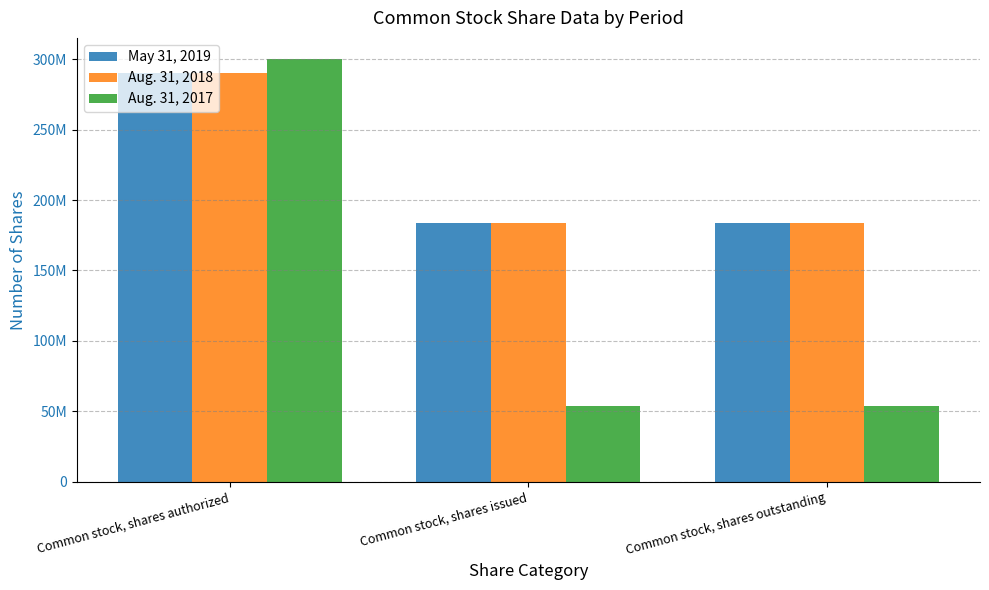

What are all the series names shown in the legend?

May 31, 2019, Aug. 31, 2018, Aug. 31, 2017